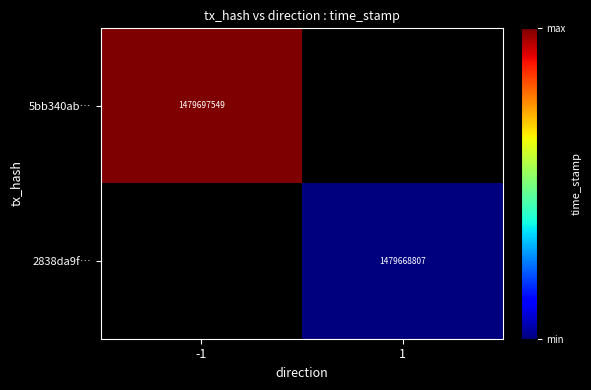

Is it true that 5bb340ab… equals 837919943 at -1?

False